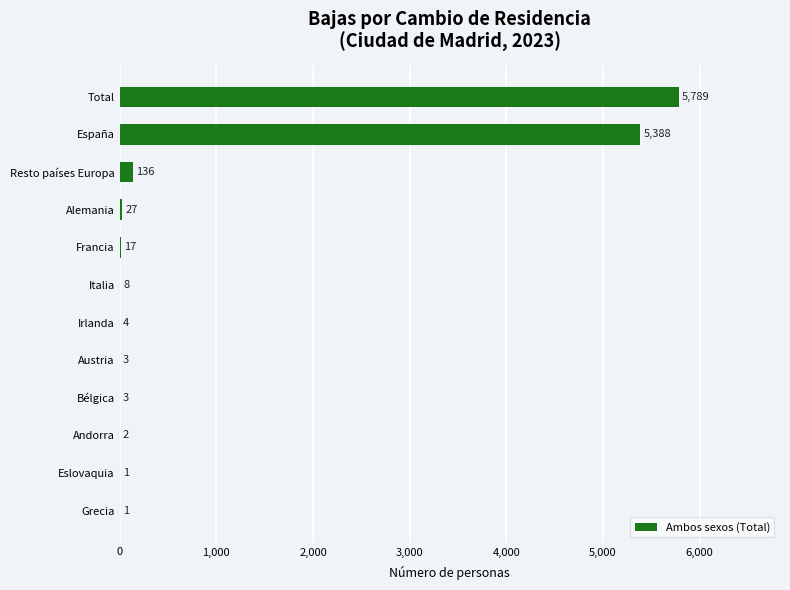

Where is the data nearest to the value 2895?

España